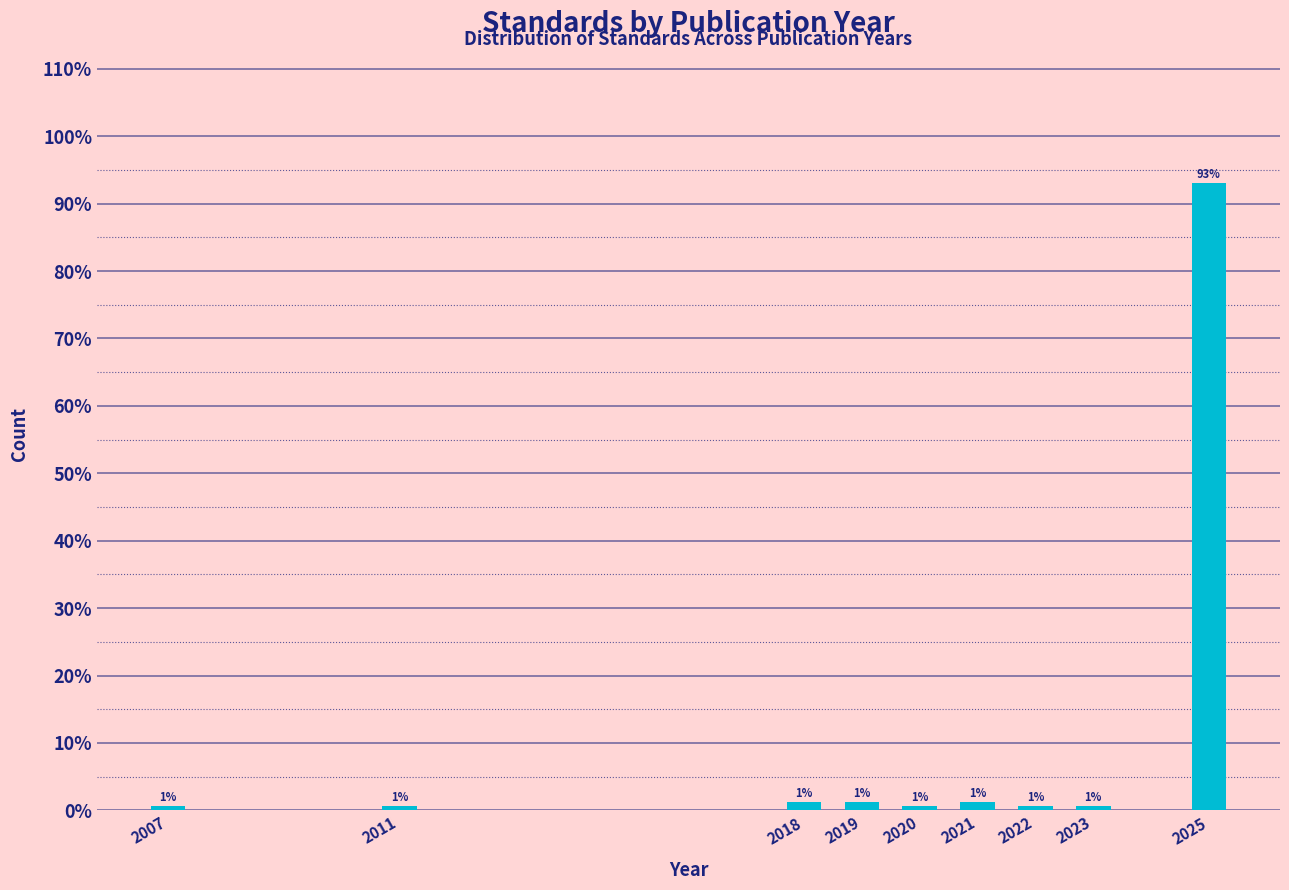

How many bars are there in total?

9